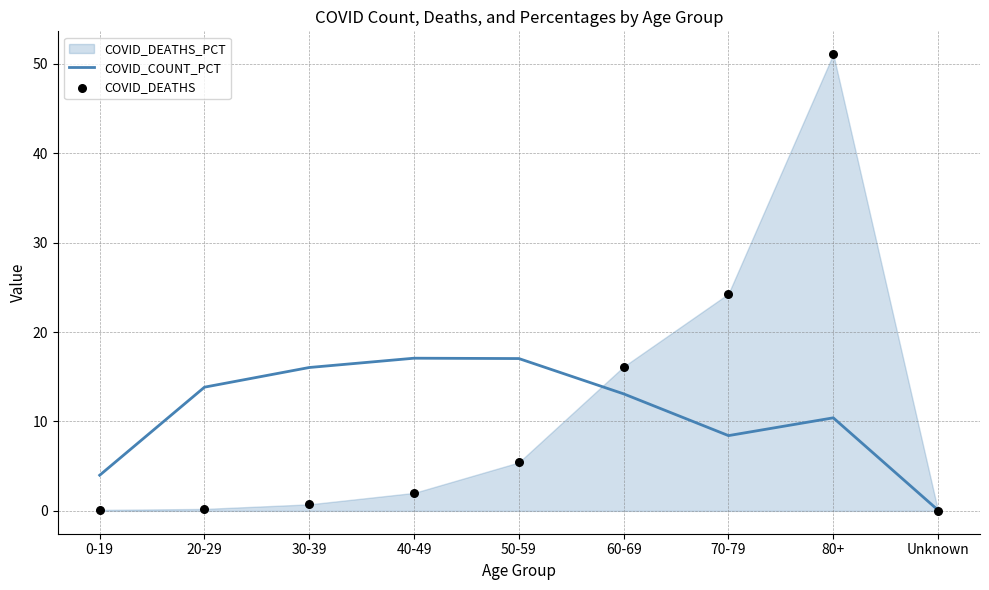

Which series has the largest total across all categories?

COVID_DEATHS